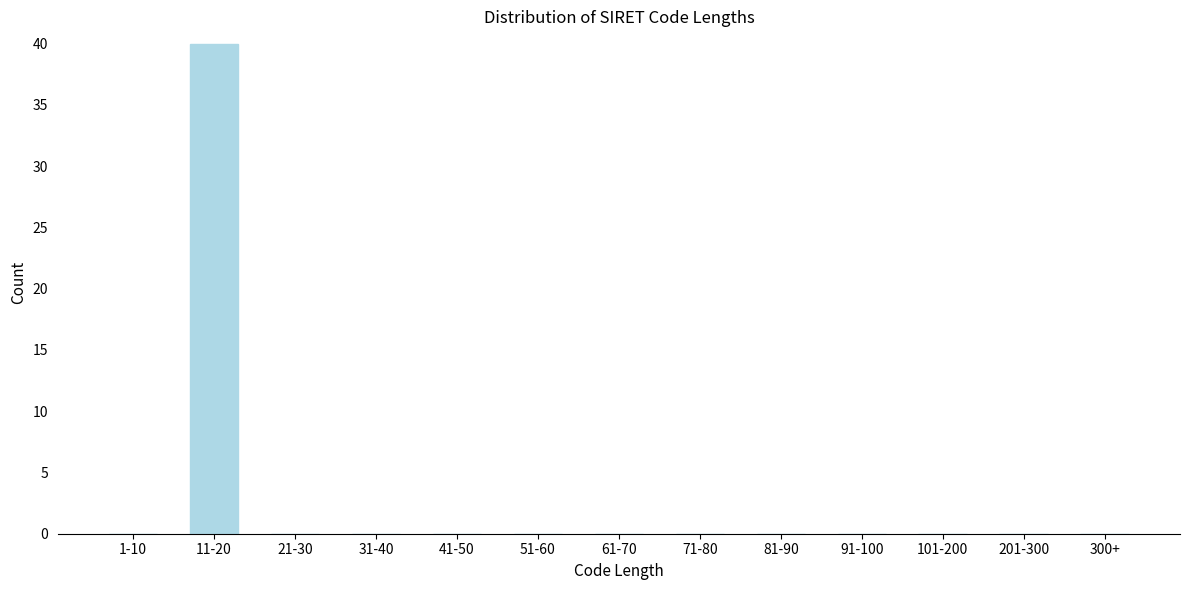

Reading left to right, extract all data points from this chart.

1-10=0	11-20=40	21-30=0	31-40=0	41-50=0	51-60=0	61-70=0	71-80=0	81-90=0	91-100=0	101-200=0	201-300=0	300+=0